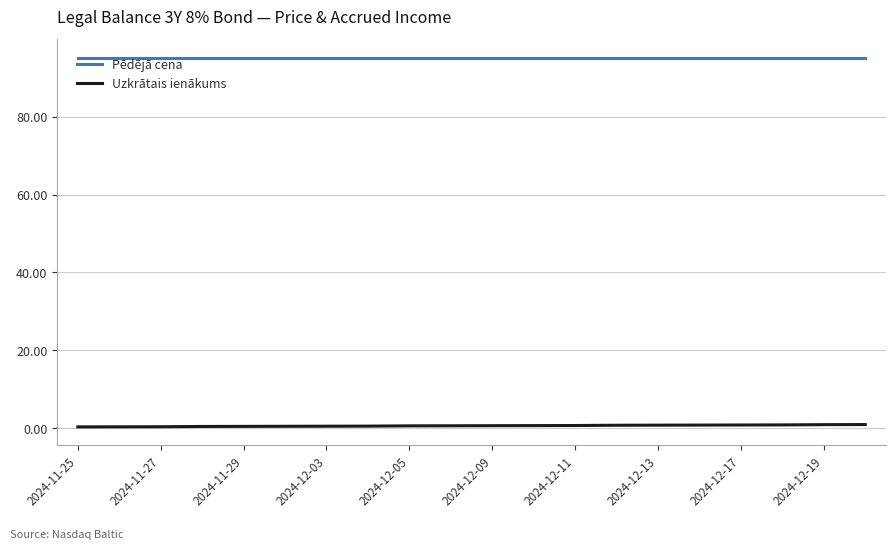

True or false: Pēdējā cena and Uzkrātais ienākums intersect in this chart.

False